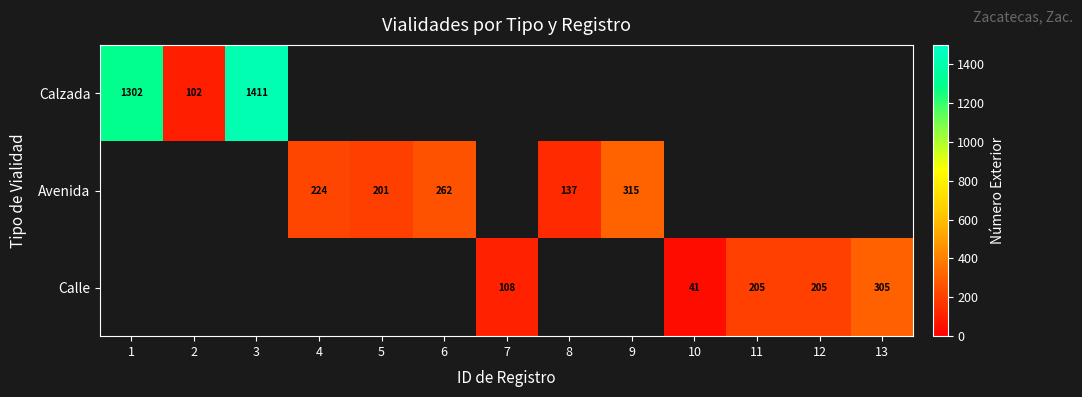

Which has a higher value, 8 or 13?

13